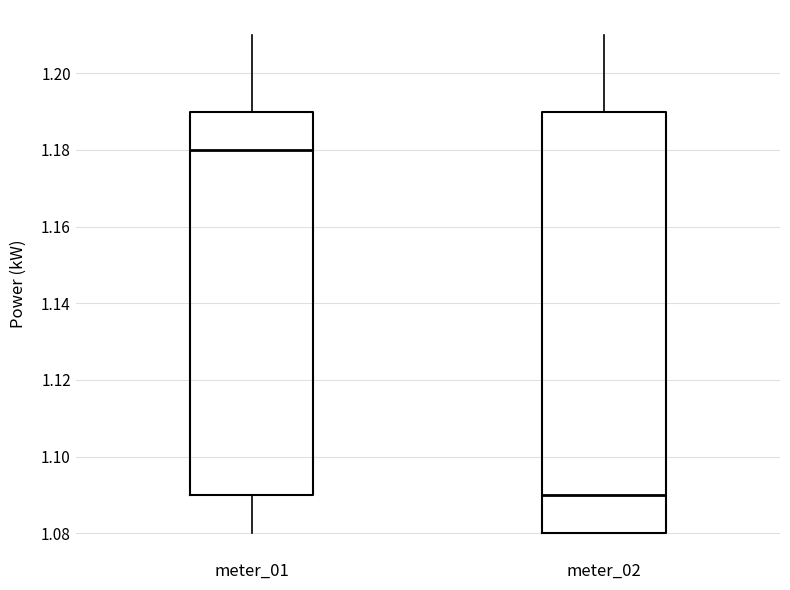

Comparing the boxes themselves (not the whiskers), which one is the tallest?

meter_02